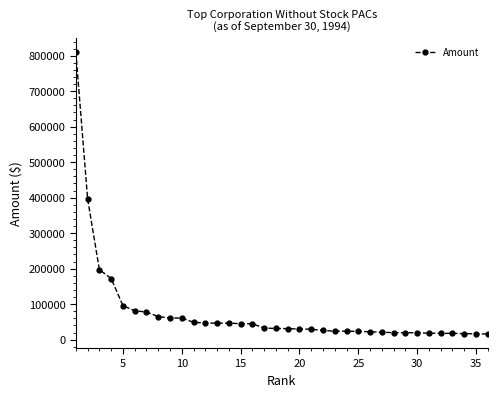

What is the difference between the second highest and minimum values?

380623